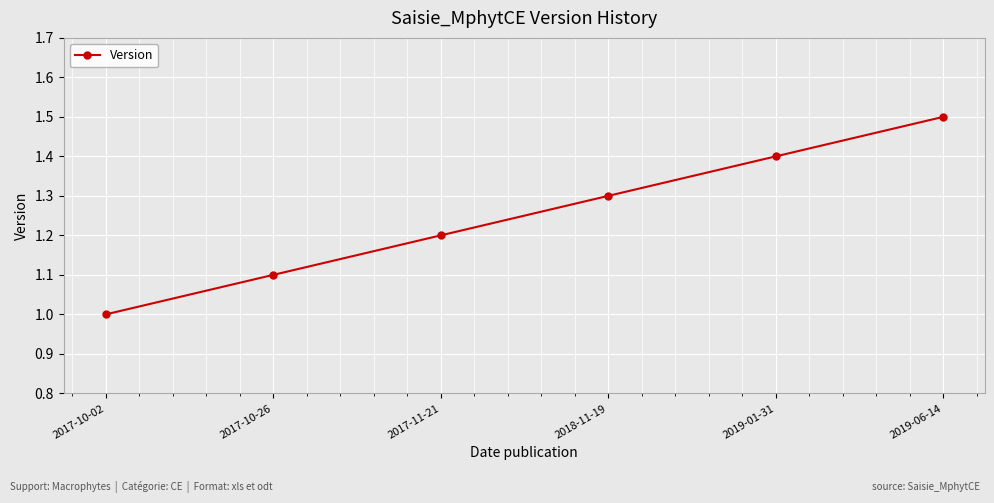

Is it true that the value at 2019-06-14 is 1.0?

False